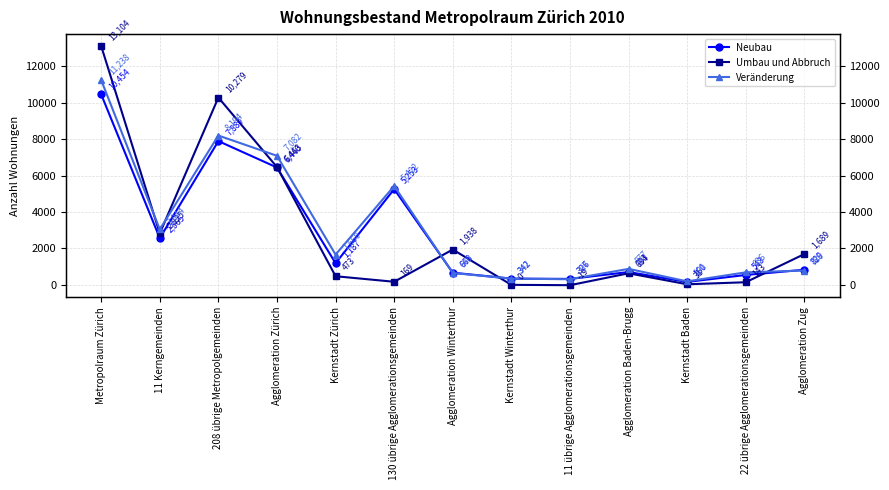

Where do Neubau and Veränderung first cross each other?

130 übrige Agglomerationsgemeinden and Agglomeration Winterthur